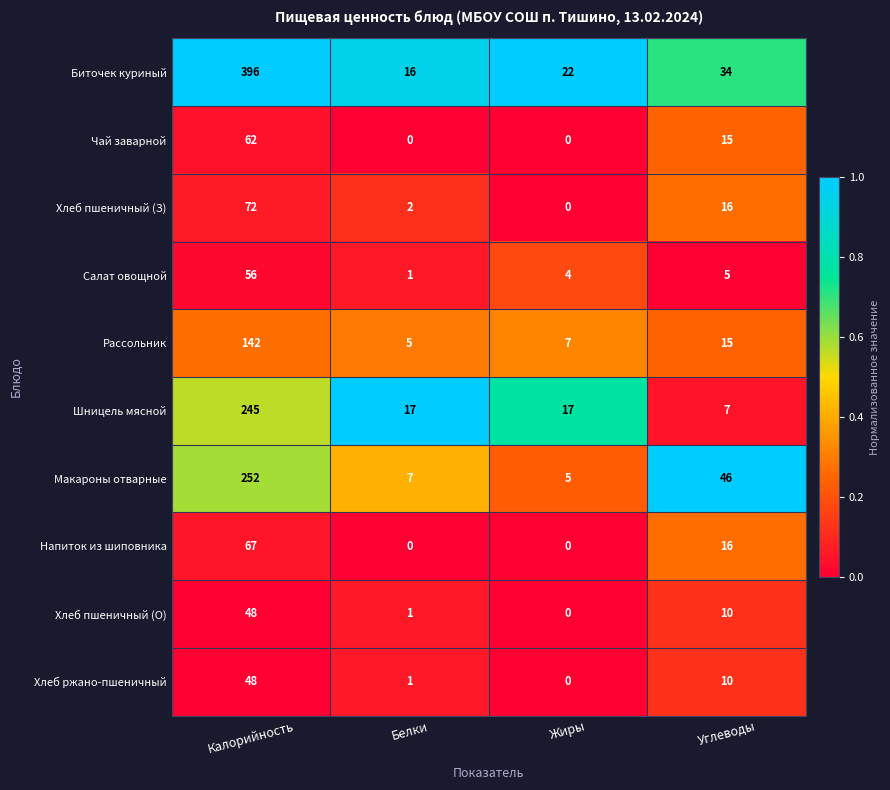

Which series has the largest range (max minus min)?

Биточек куриный